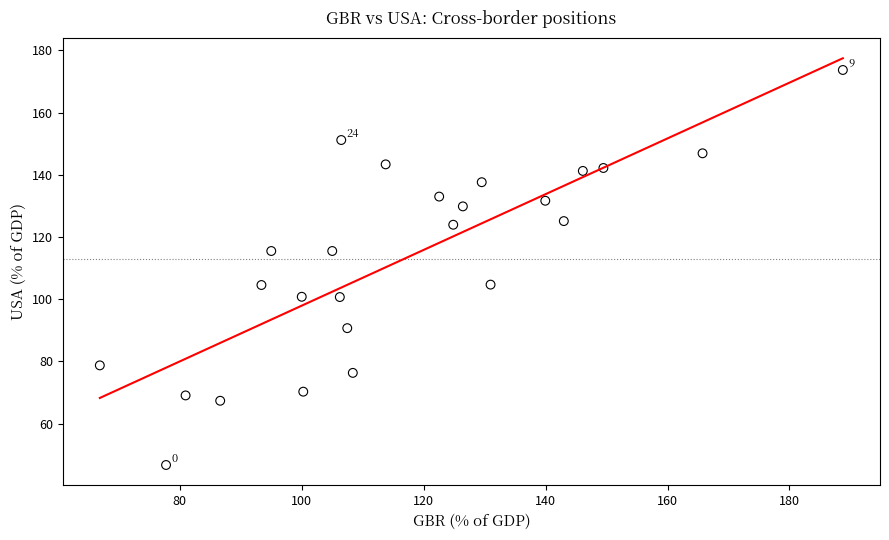

What is the range of X values (max minus min)?

121.9